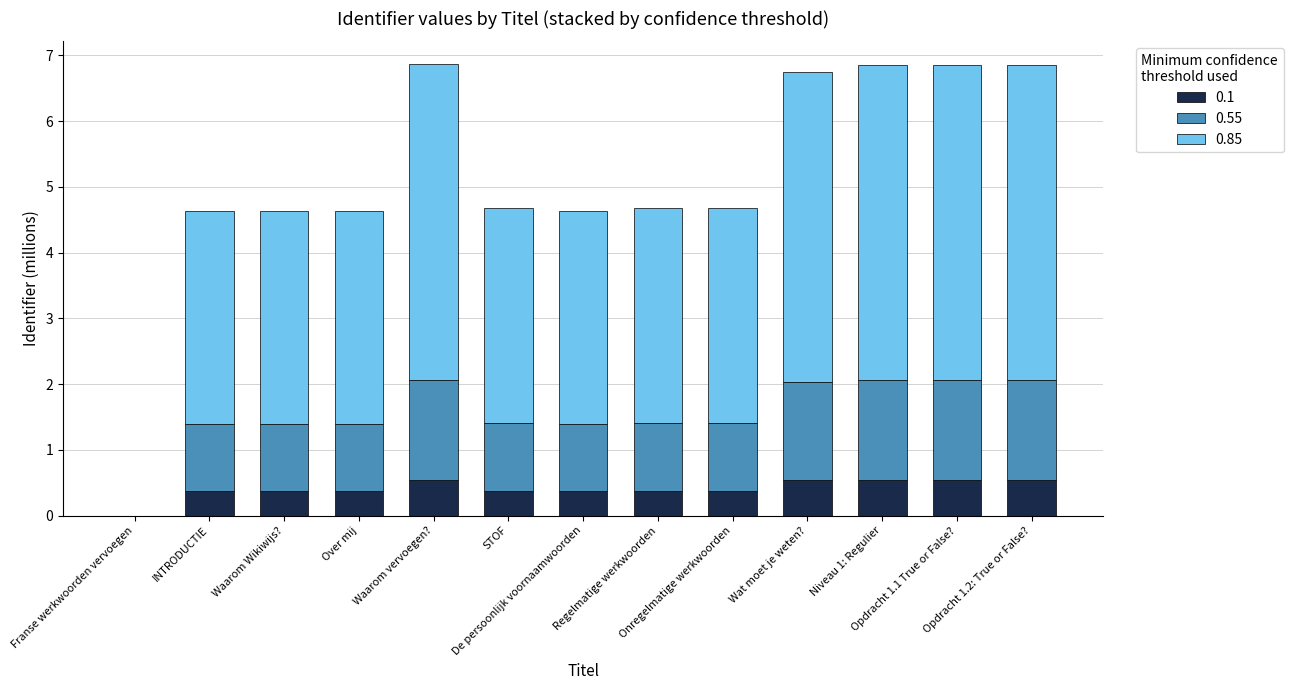

What is the maximum value for 0.1?

0.5